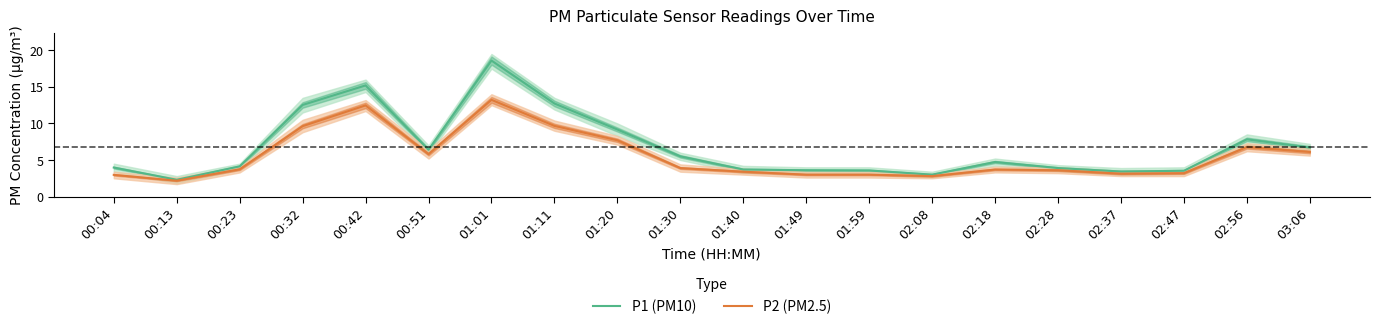

Is it true that P1 (PM10) equals 6.7 at 03:06?

True